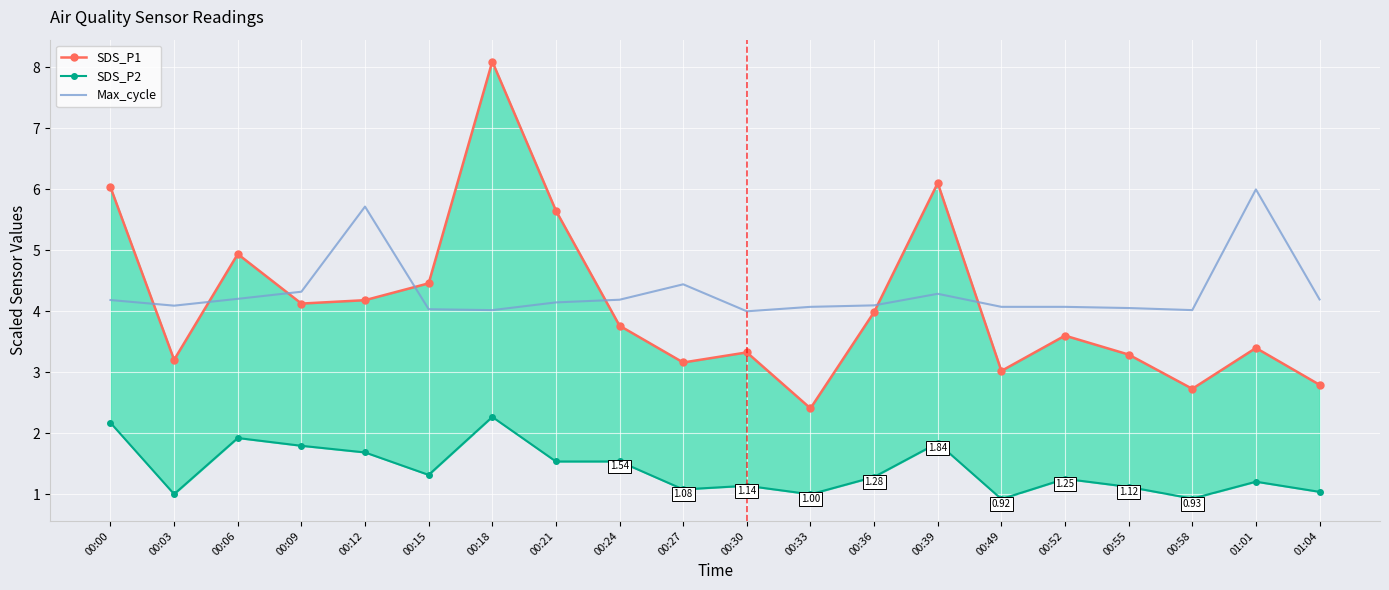

In SDS_P1, how many points are lower than both neighbors (excluding endpoints)?

6